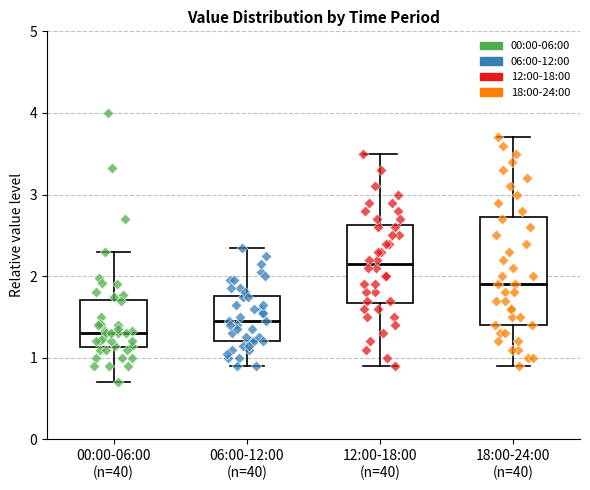

Reading left to right, transcribe this box plot: for each box, give where its median line is, the range the box spans, and where its two whiskers end, as read against the y-axis. The values are not printed on the chart, so give them approximately, as read against the axis.

00:00-06:00 (n=40): median 1.3, box 1.1 to 1.7, whiskers 0.7 to 2.3
06:00-12:00 (n=40): median 1.5, box 1.2 to 1.8, whiskers 0.9 to 2.4
12:00-18:00 (n=40): median 2.2, box 1.7 to 2.6, whiskers 0.9 to 3.5
18:00-24:00 (n=40): median 1.9, box 1.4 to 2.7, whiskers 0.9 to 3.7